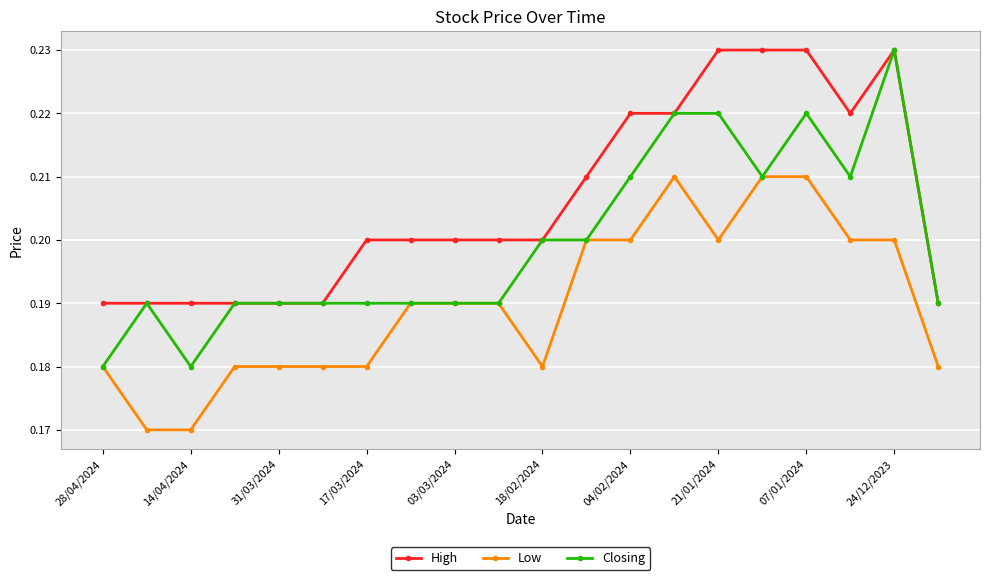

True or false: High has more than 0 points higher than both neighbors.

True